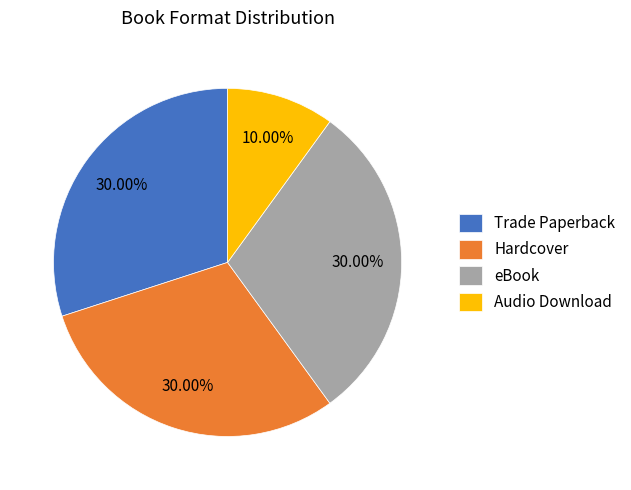

Combined, do eBook and Hardcover account for over 50%?

Yes